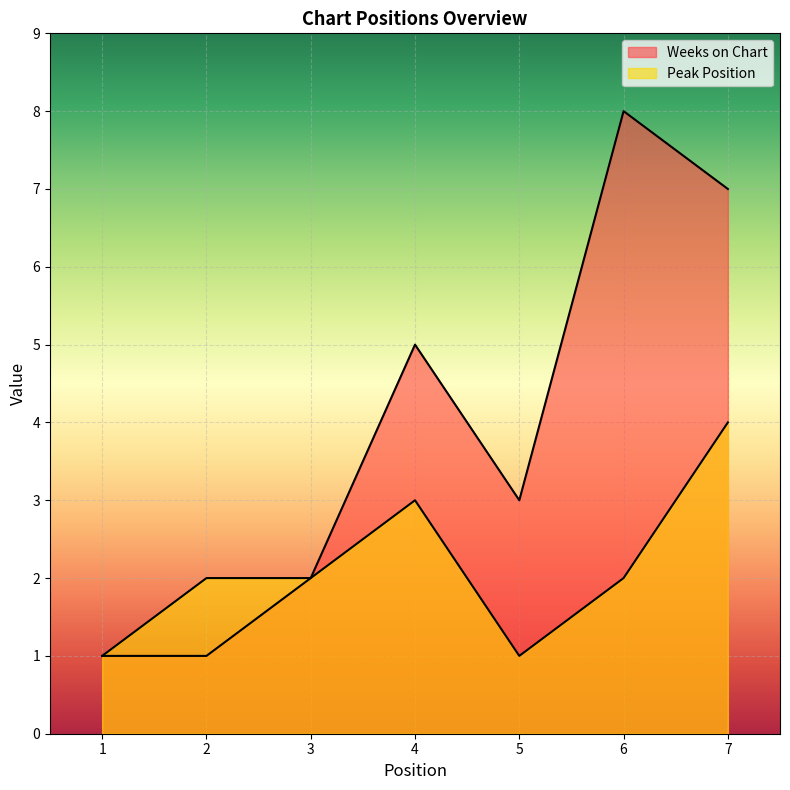

What is the value of the Peak Position point at the 7th from the left?

4